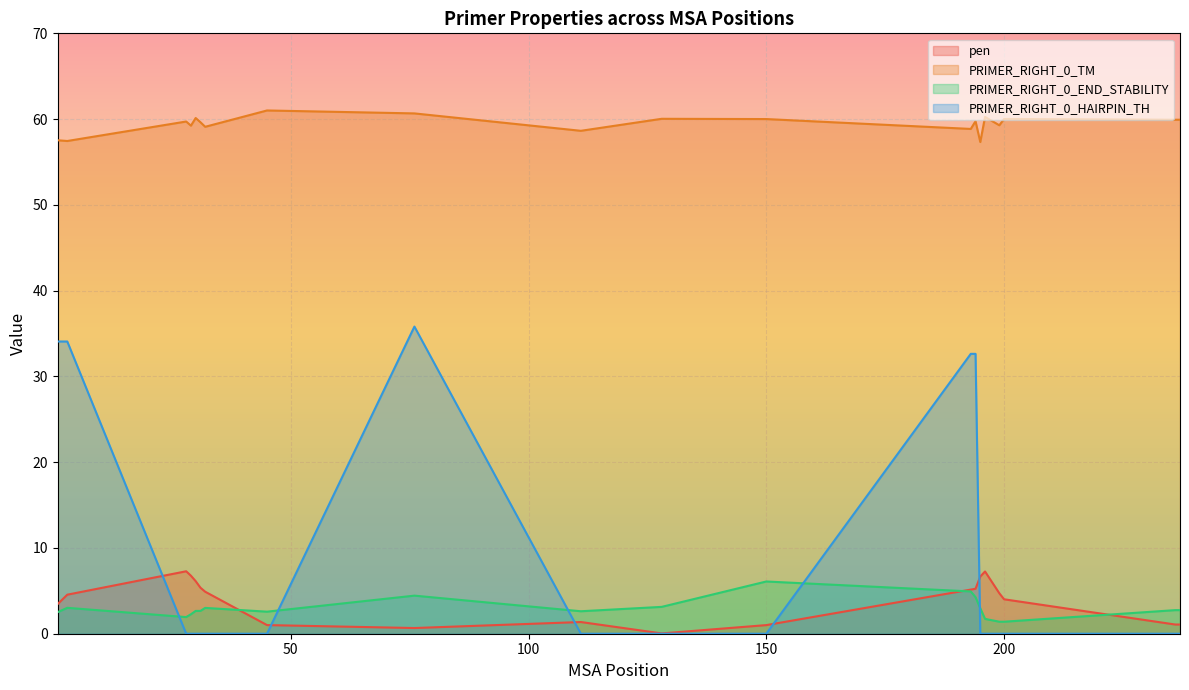

What is the average value of the PRIMER_RIGHT_0_HAIRPIN_TH series?

8.5